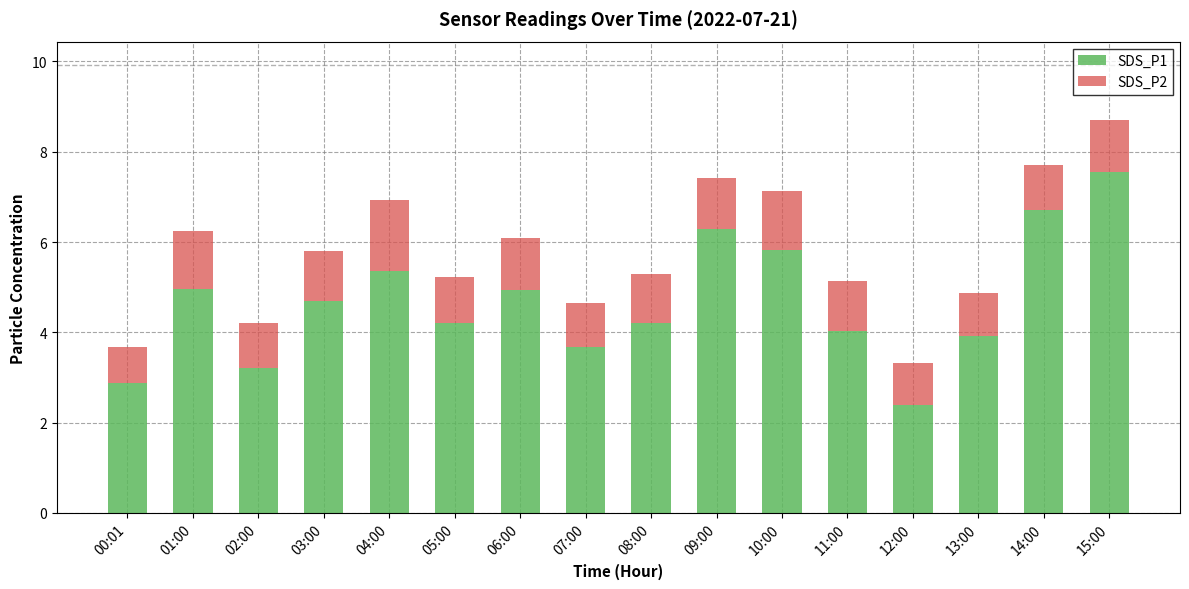

The SDS_P1 series shows 5.7 at 07:00. True or false?

False